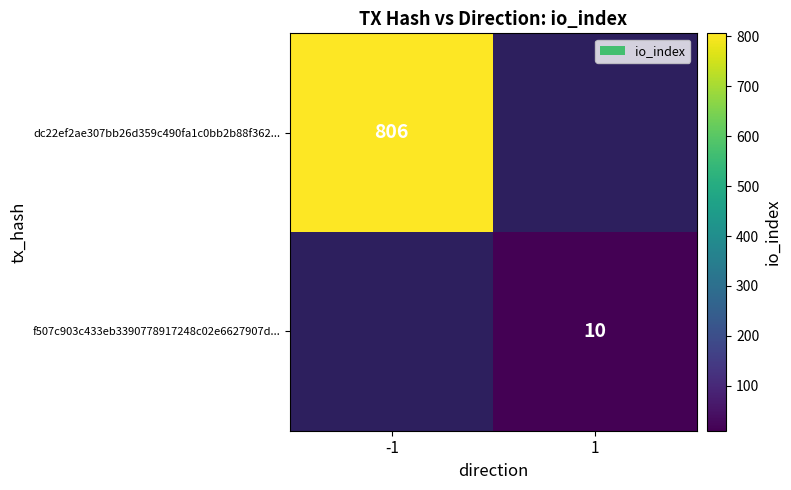

At how many categories does at least one series exceed 542?

1